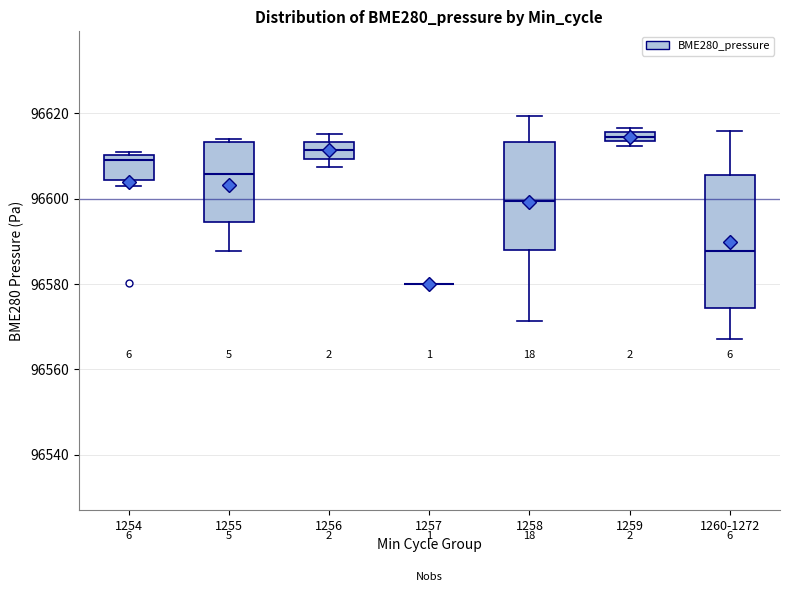

Where is the upper edge of the box for 1259 on the y-axis? The values are not printed on the chart, so give them approximately, as read against the axis.

96616